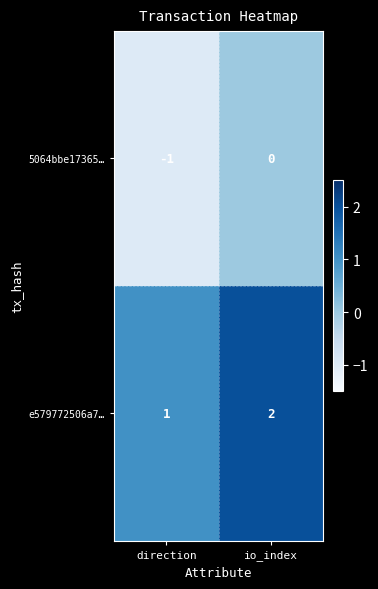

At which category does the chart reach its minimum across all series?

direction